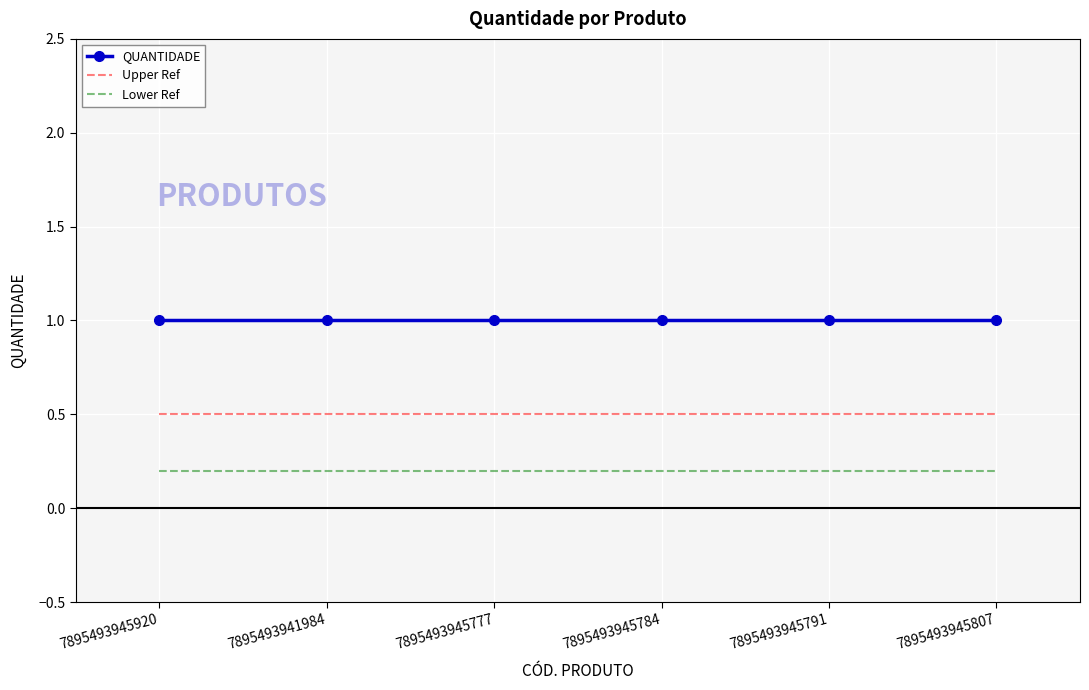

Is it true that QUANTIDADE equals 1.0 at 7895493945777?

True